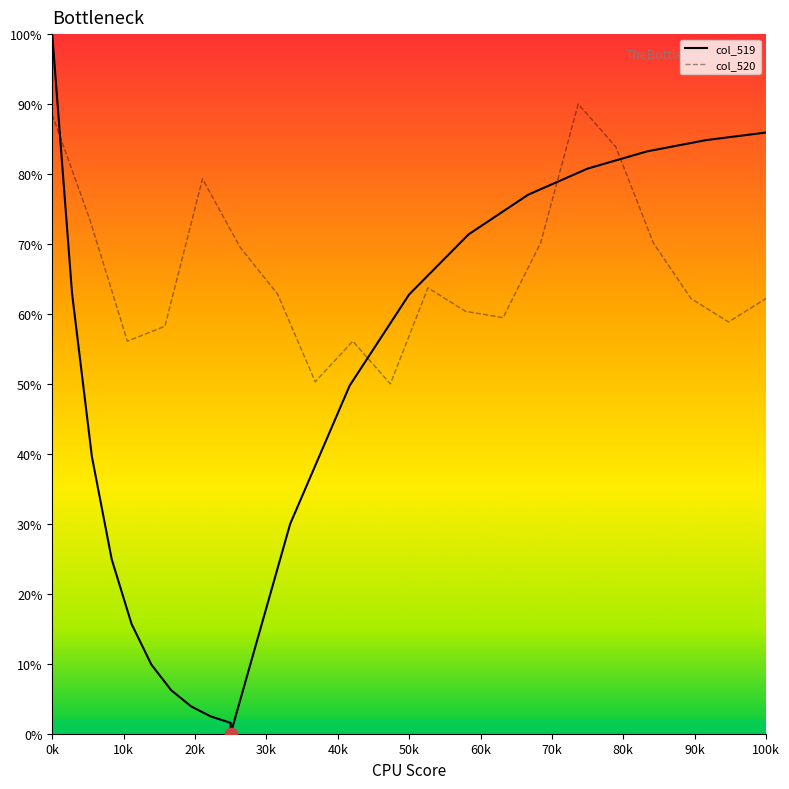

What is the lowest value of the col_520 series?

50.0